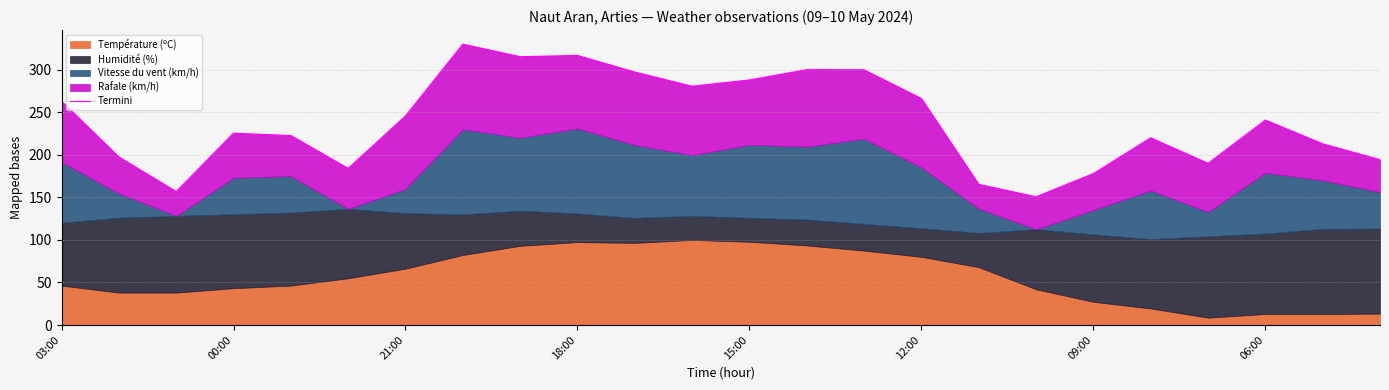

Reading left to right, list all the values displayed in this chart.

263.1	197.6	156.9	225.5	222.7	184.1	245.7	330.1	315.3	316.8	297.3	280.6	288.0	300.1	299.9	266.2	165.3	150.7	178.0	220.0	190.0	240.9	213.0	194.4